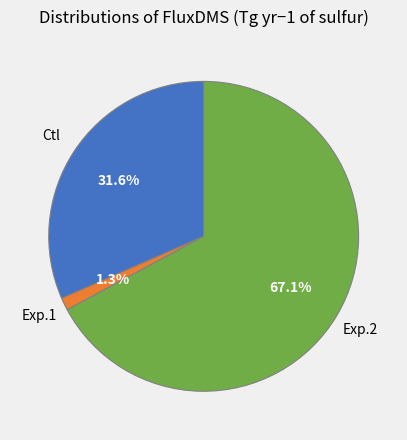

To the nearest percent, what is the average slice percentage?

33%